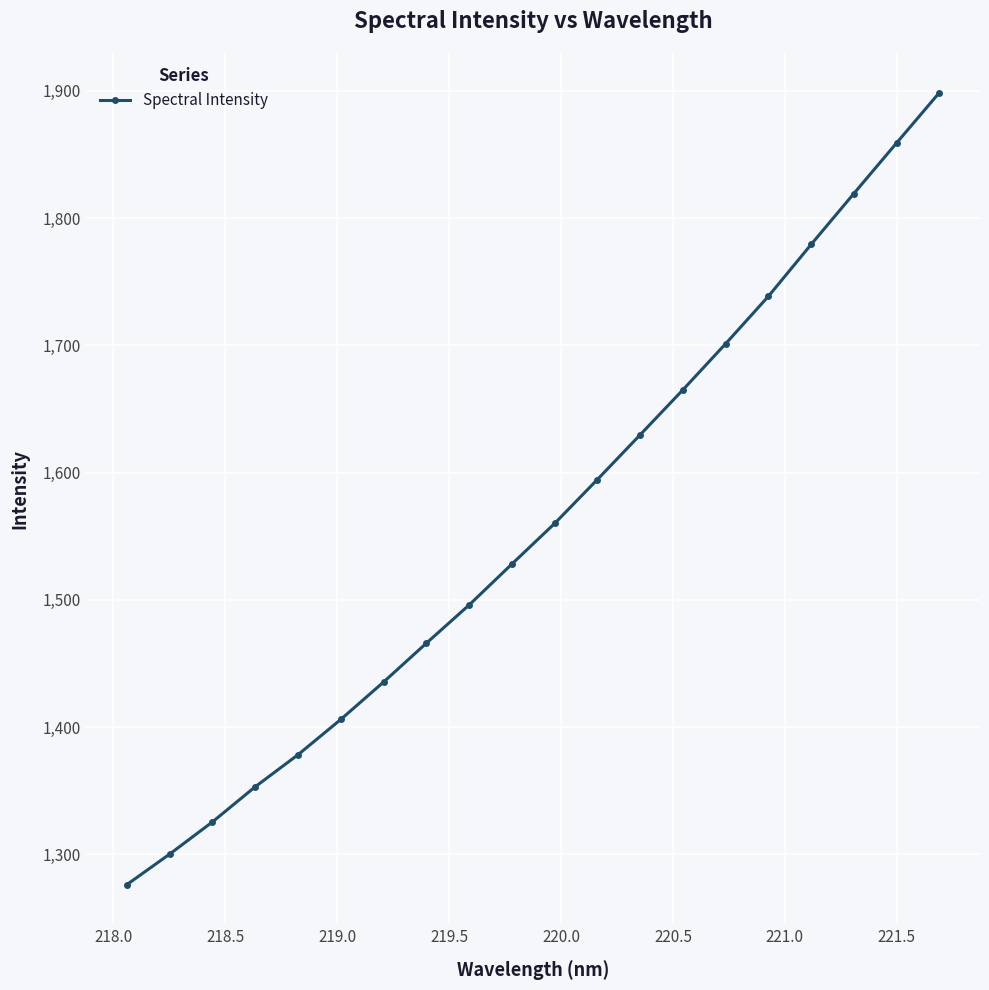

What is the difference between the maximum and minimum values?

622.5